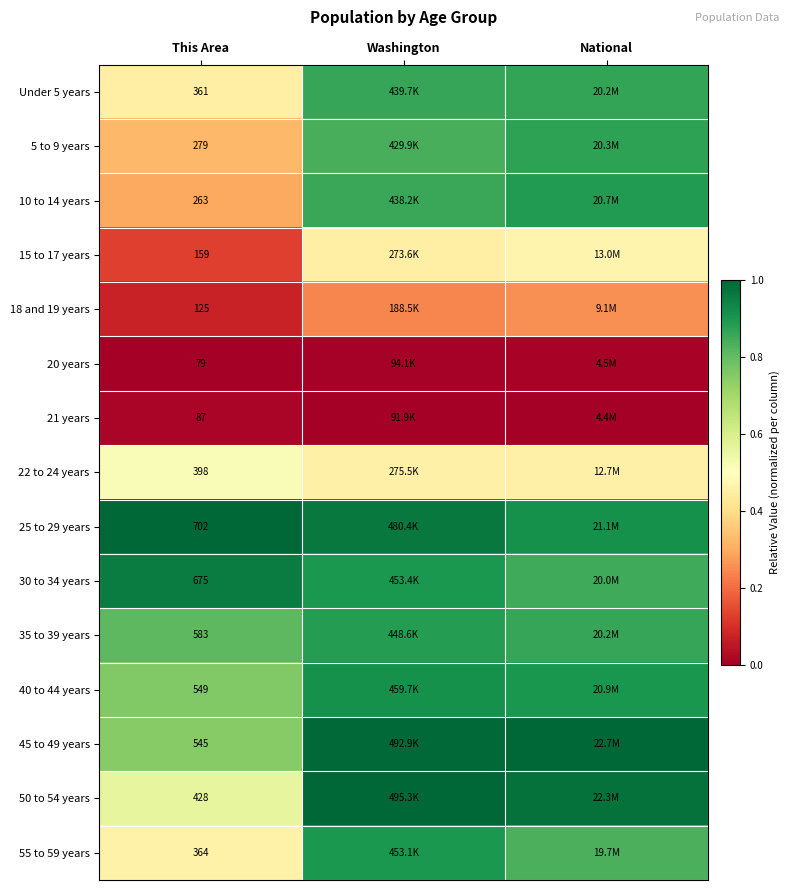

Rank the categories by 35 to 39 years value from lowest to highest.

This Area, National, Washington